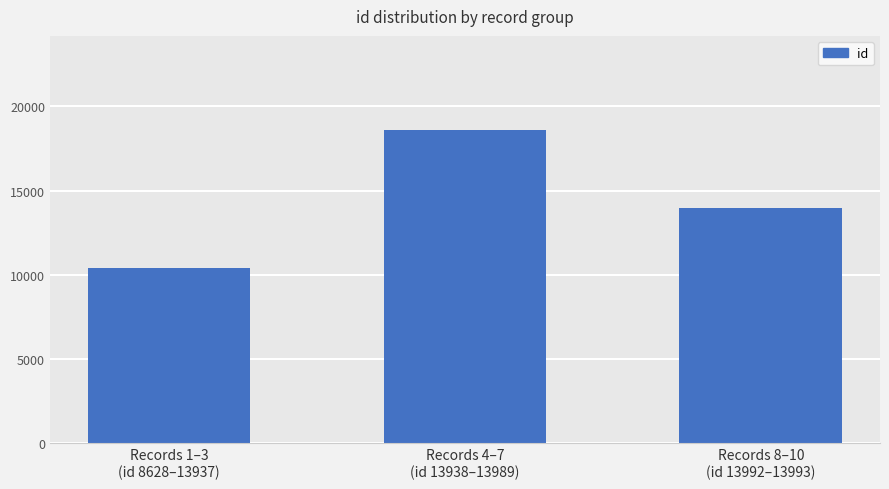

The value at Records 4–7
(id 13938–13989) is 18606.0. True or false?

True